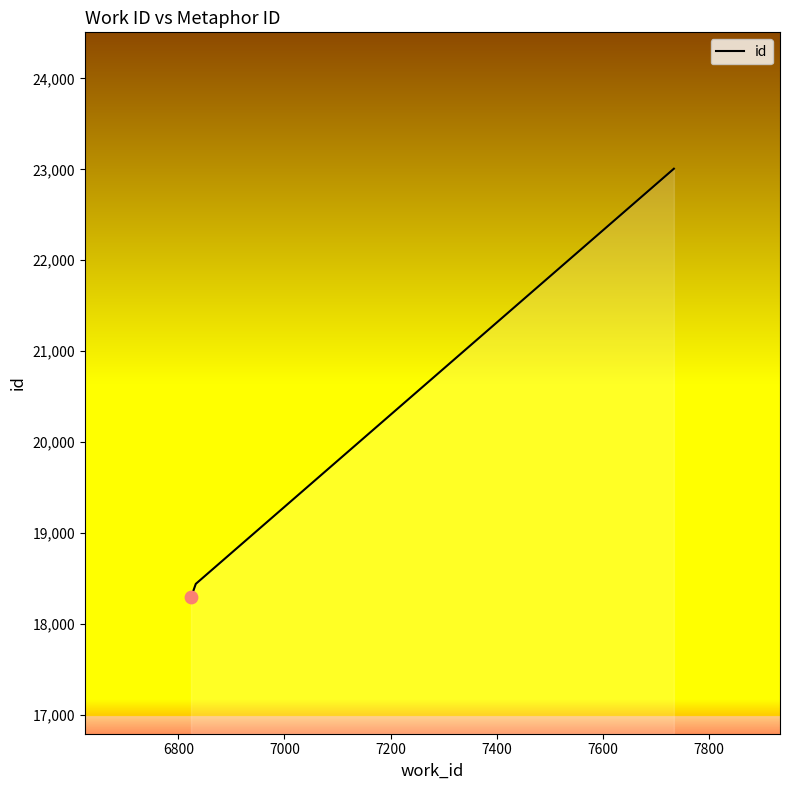

What is the difference between the maximum and minimum values?

4714